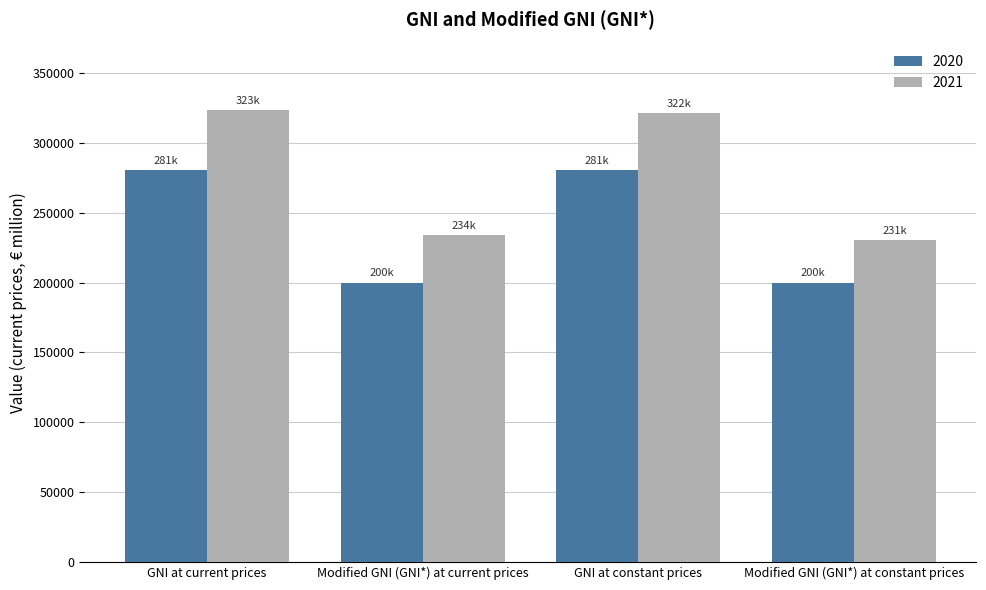

Which series changed the most between Modified GNI (GNI*) at current prices and GNI at constant prices?

2021